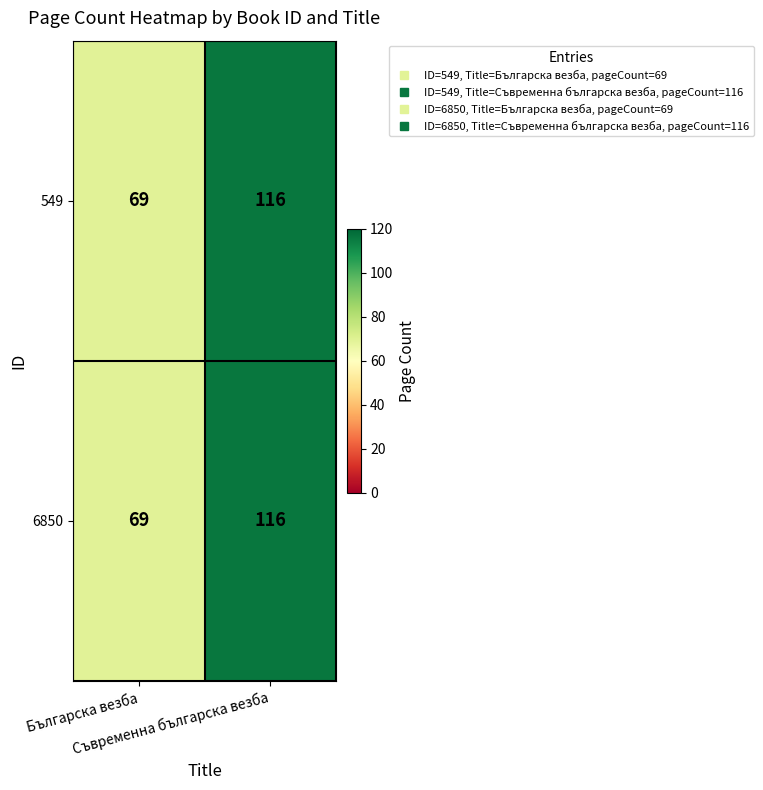

What is the sum of all 549 values?

185